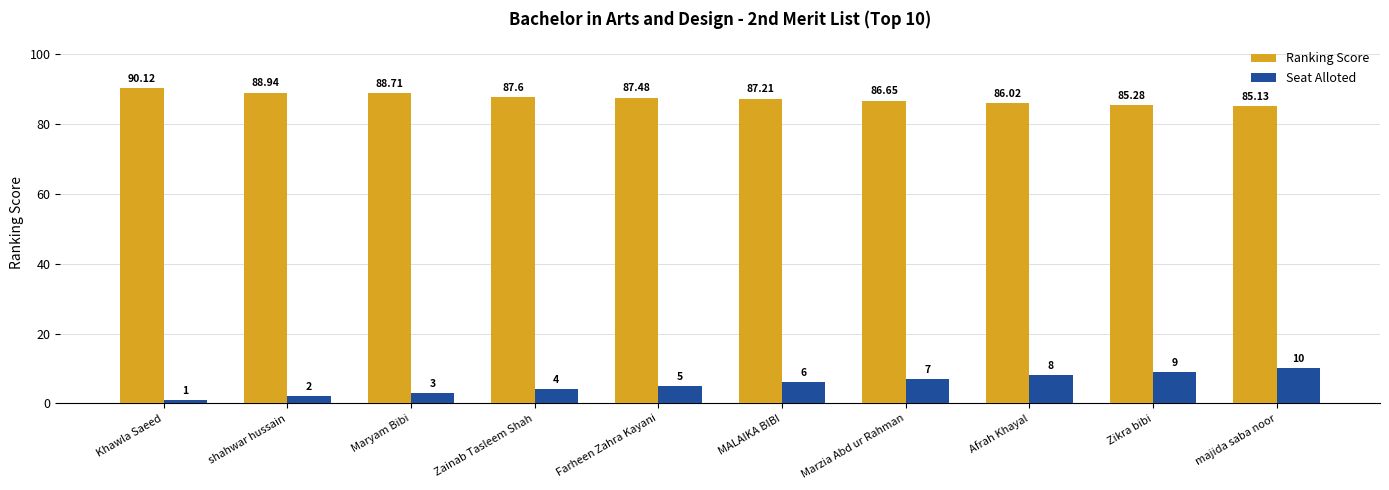

What are all the series names shown in the legend?

Ranking Score, Seat Alloted